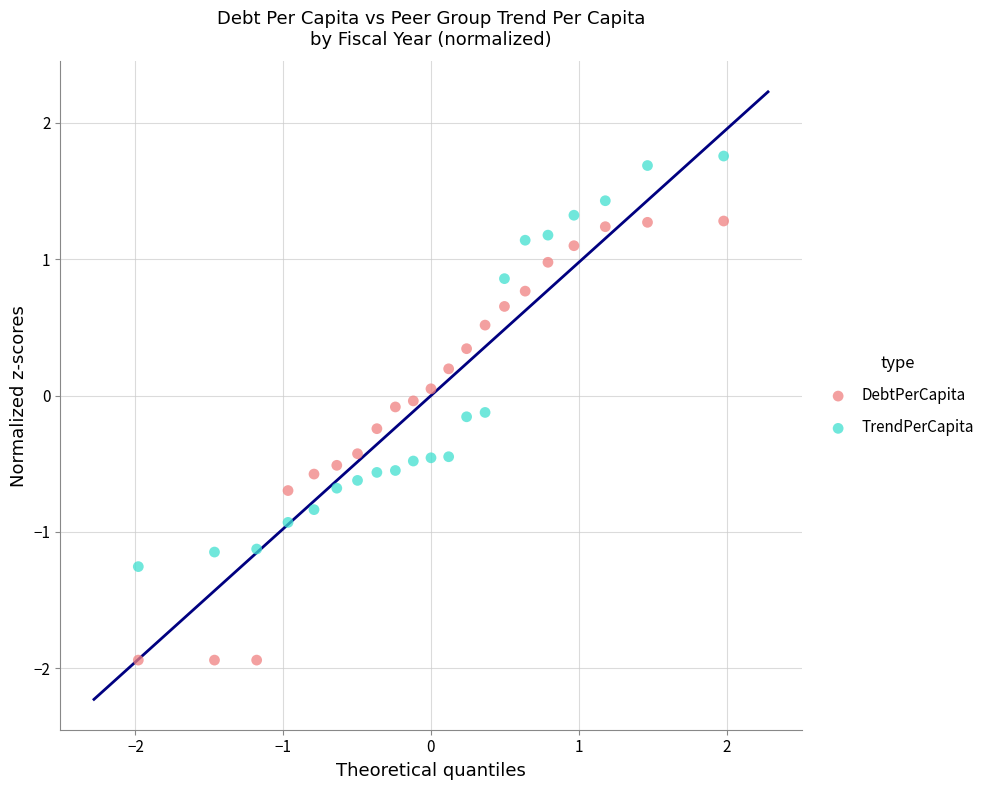

Across all data points, what is the range of X values (max minus min)?

4.0